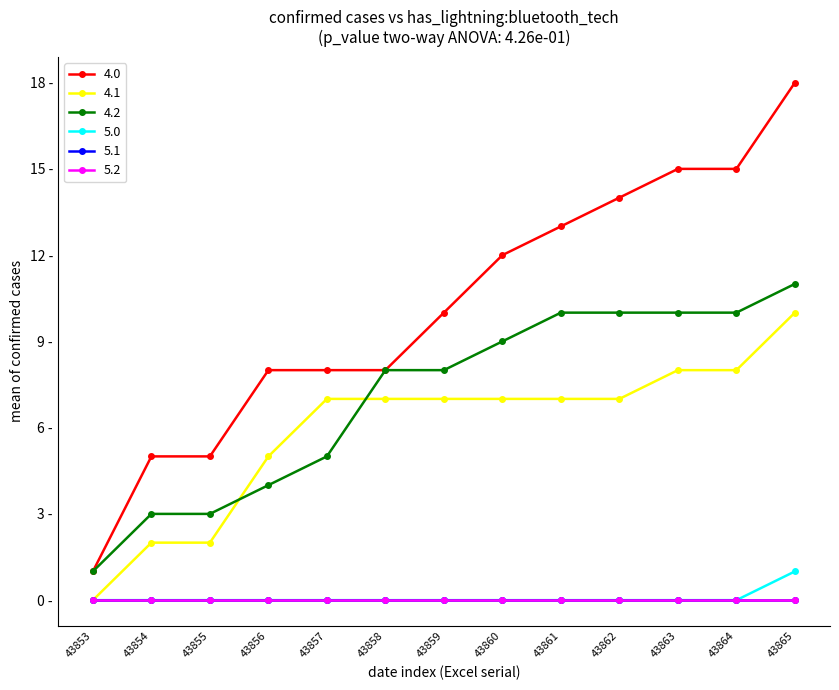

Does the chart have visible grid lines?

No